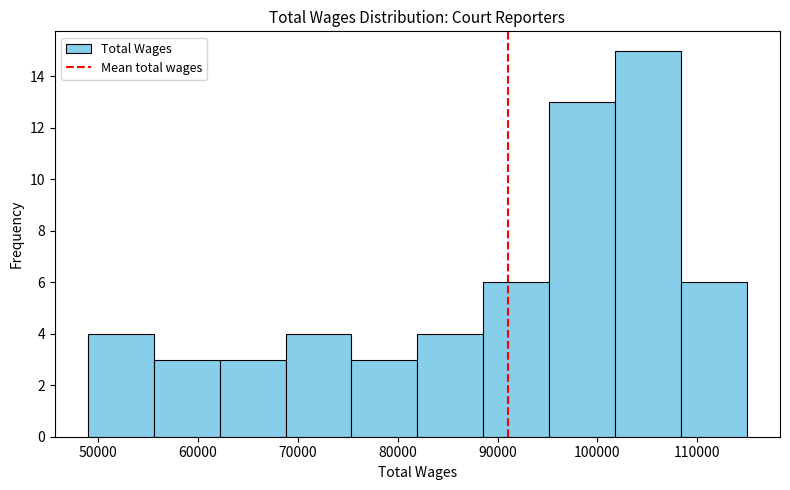

Which range on the x-axis has the tallest bar?

102000 to 108000